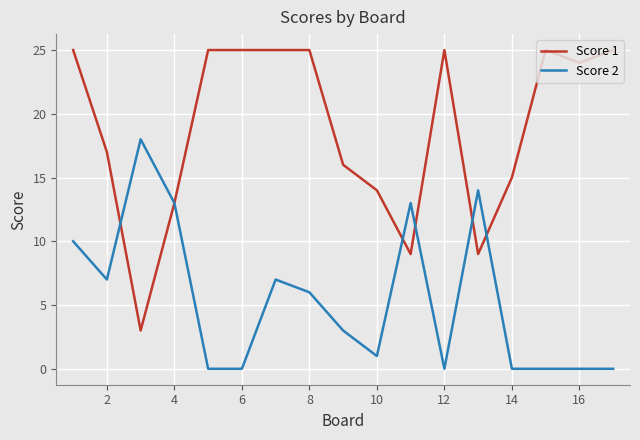

List the series in order of their overall mean, highest first.

Score 1, Score 2